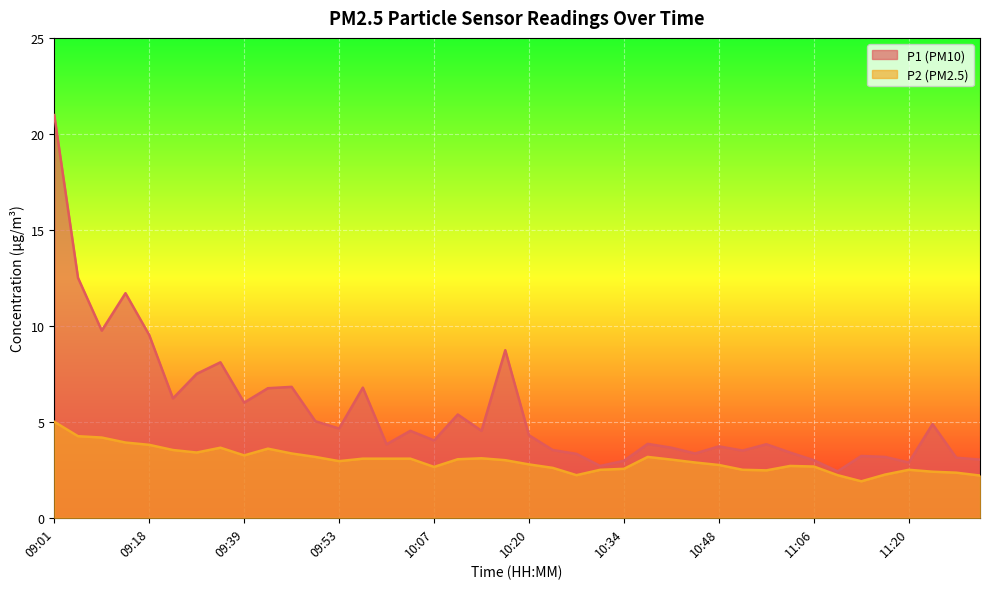

Where is the first local minimum for P1?

09:11